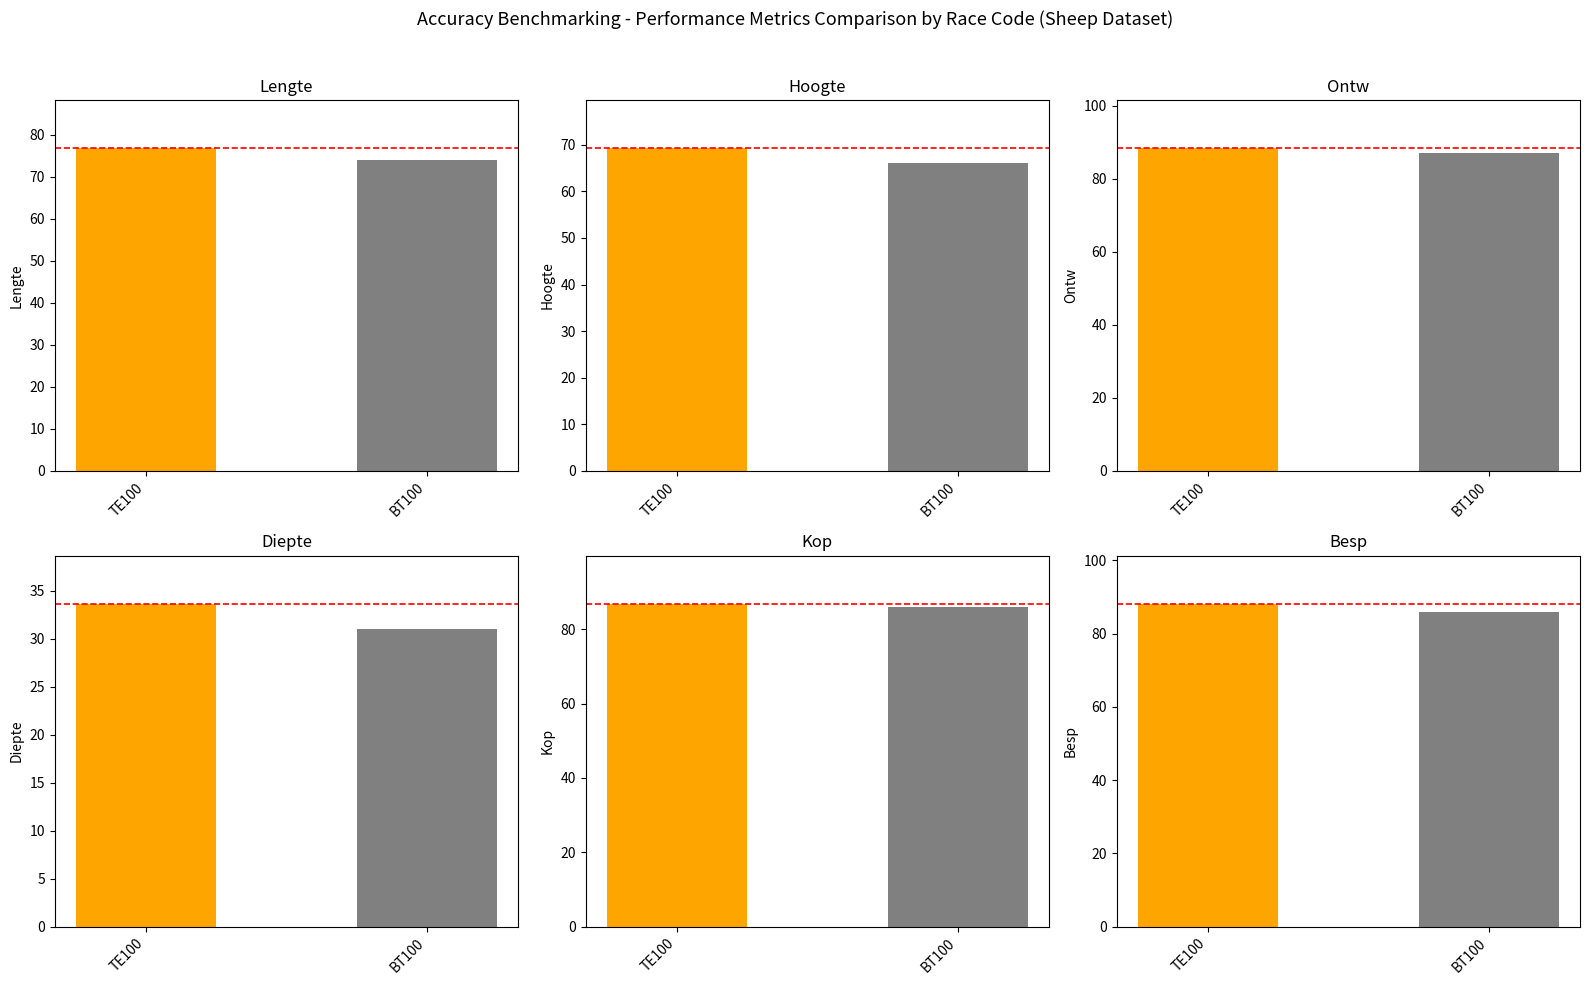

What is the difference between the maximum and minimum values in the Ontw series?

1.3